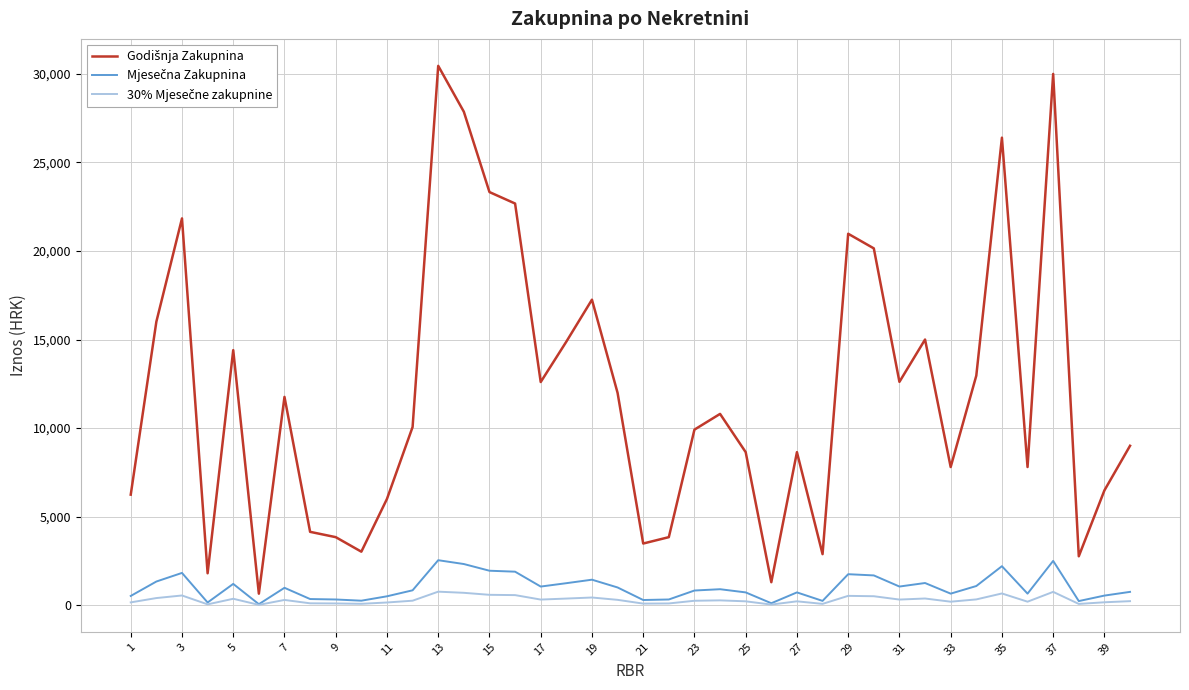

What is the maximum value shown in the chart?

30456.0